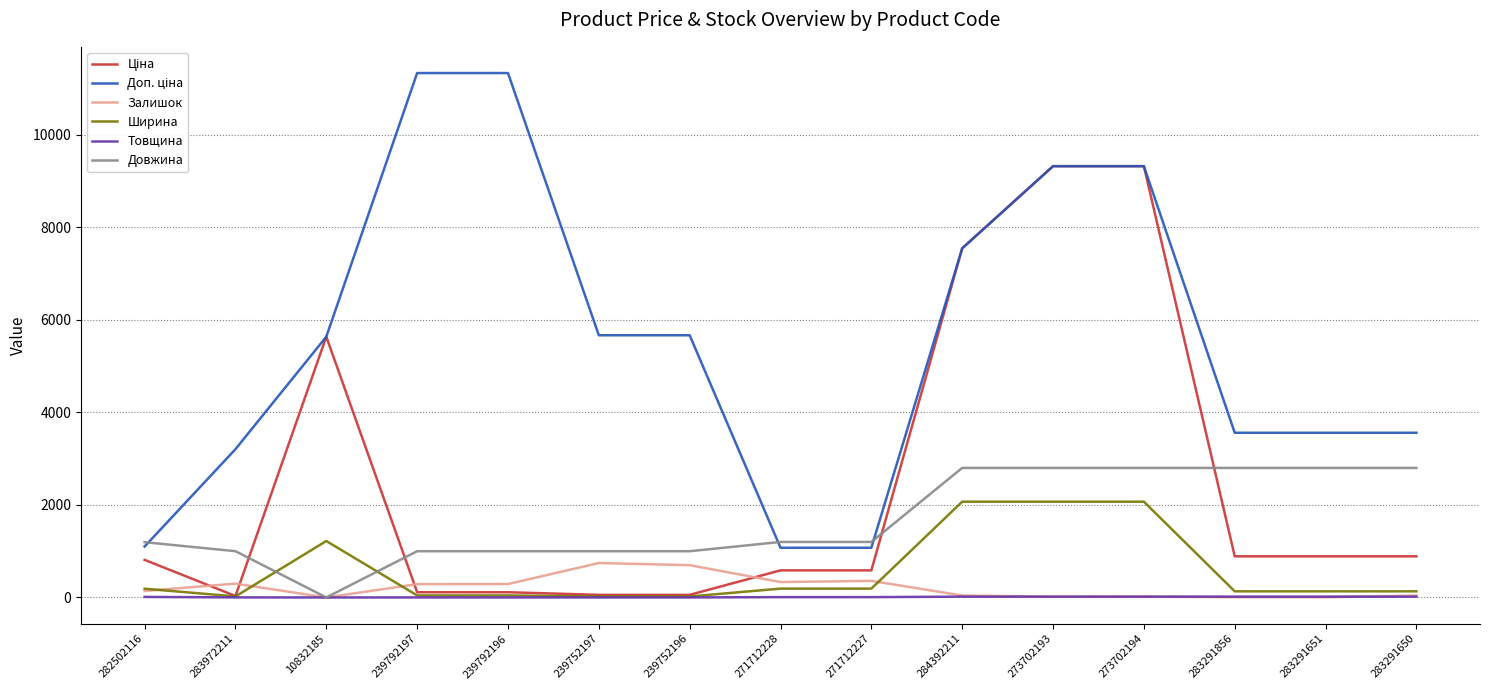

What position from the right is 282502116?

15